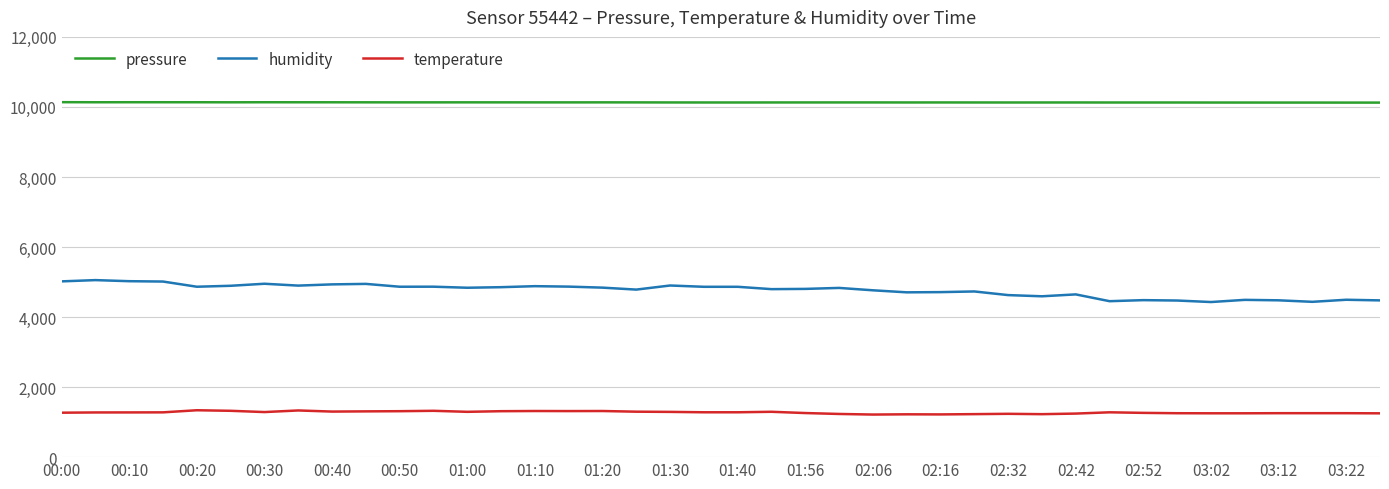

What is the smallest value displayed?

1216.0